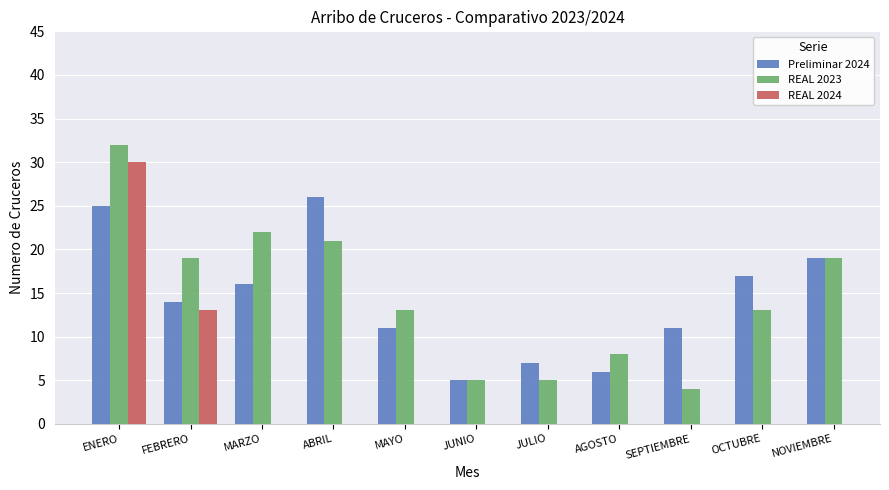

What is the difference between the second highest and second lowest values in the Preliminar 2024 series?

19